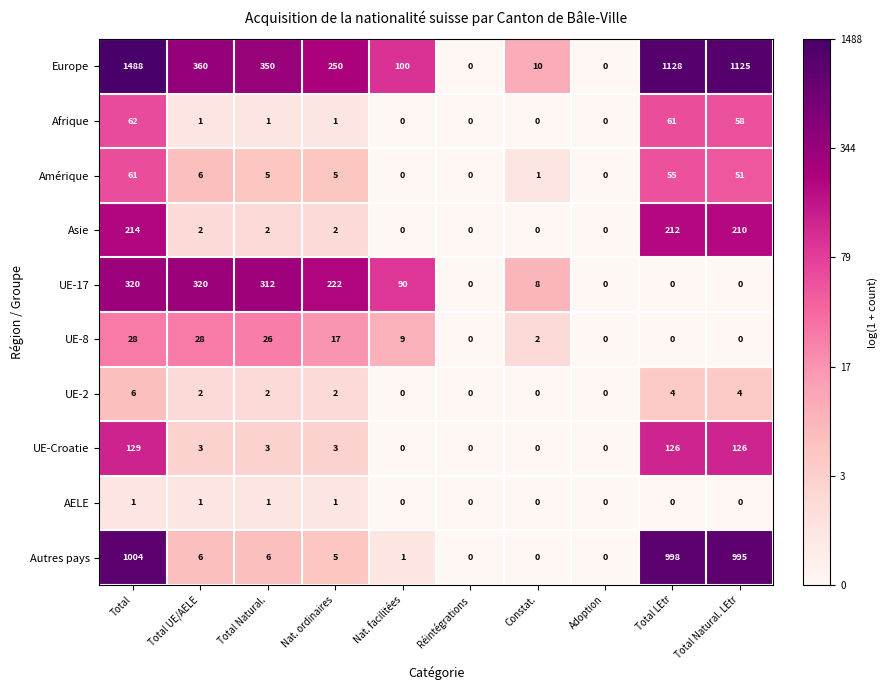

Which series has the largest range (max minus min)?

Europe